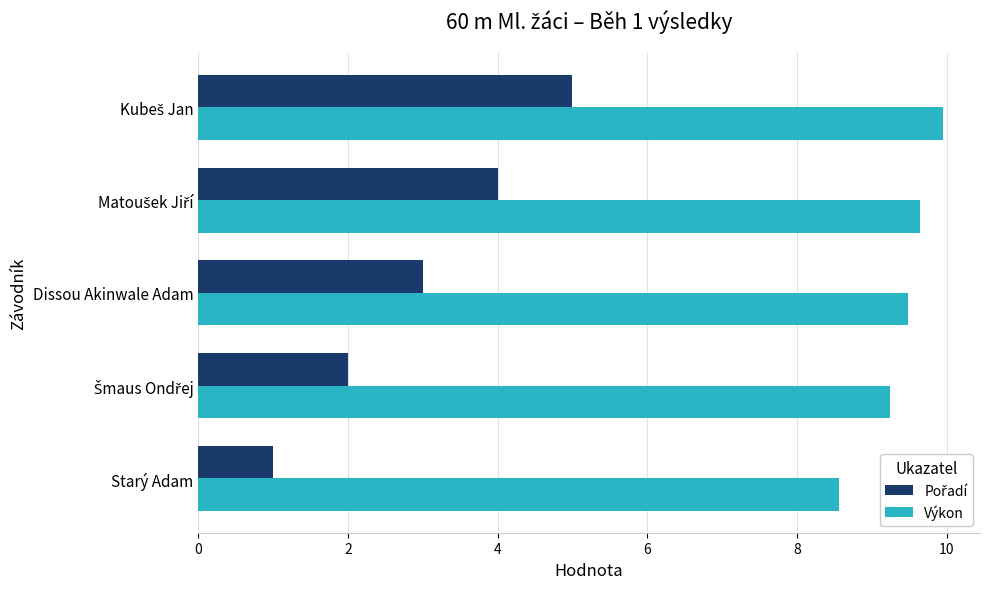

At how many categories does at least one series exceed 4?

5